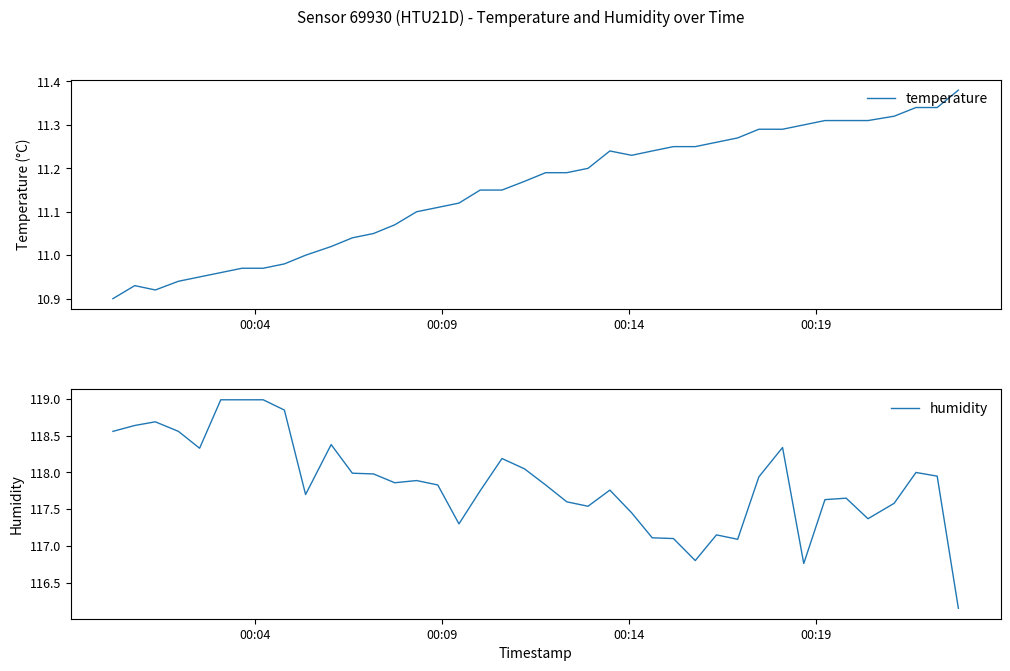

What is the highest value of the humidity series?

119.0